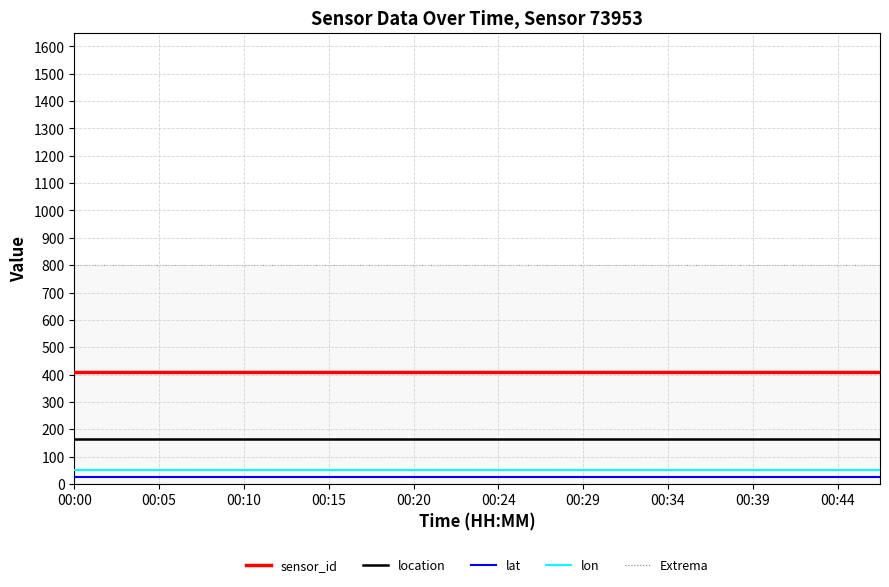

What is the greatest value displayed?

800